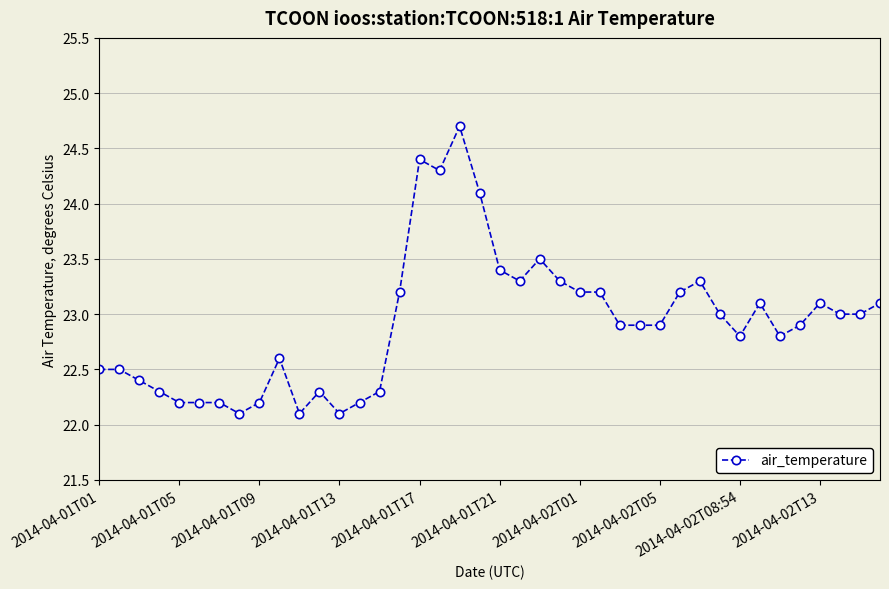

True or false: the data has more than 1 interior local peaks.

True